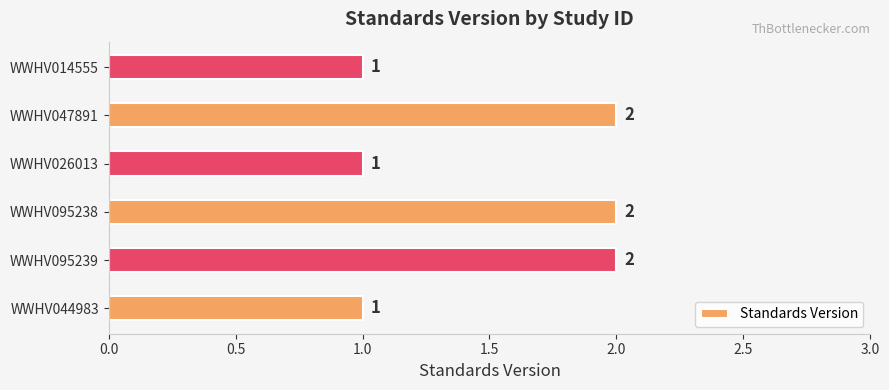

Reading top to bottom, transcribe all the data shown in this chart.

1	2	1	2	2	1